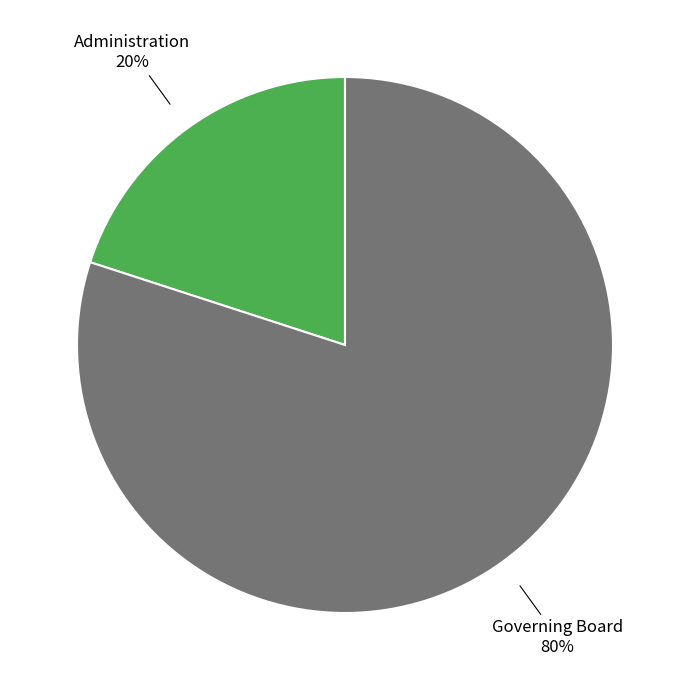

Is there any slice that represents more than half of the pie?

Yes